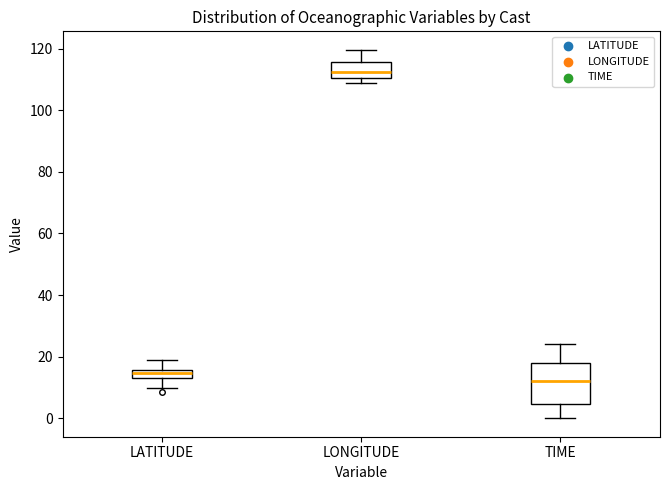

Comparing the boxes themselves (not the whiskers), which one is the tallest?

TIME